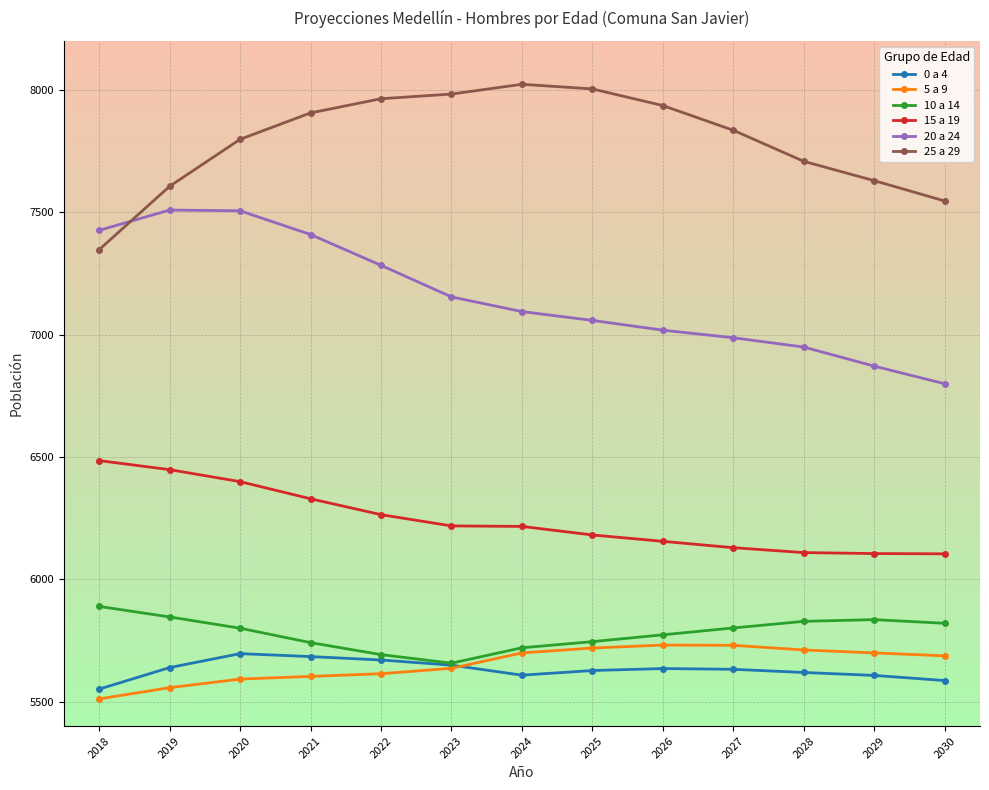

Where is 20 a 24 nearest to the value 7154?

2023